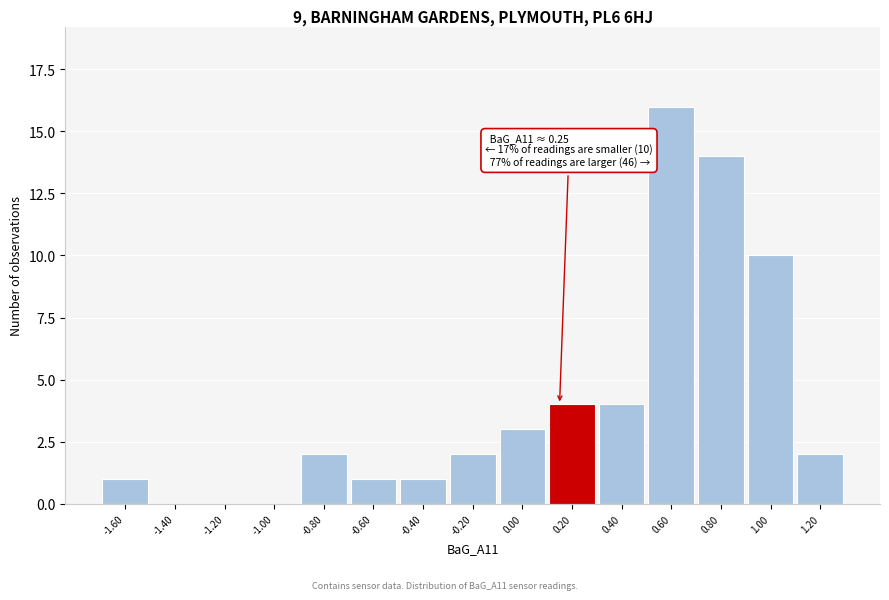

Reading right to left, what are all the values shown in this chart?

1.20=2	1.00=10	0.80=14	0.60=16	0.40=4	0.20=4	0.00=3	-0.20=2	-0.40=1	-0.60=1	-0.80=2	-1.00=0	-1.20=0	-1.40=0	-1.60=1